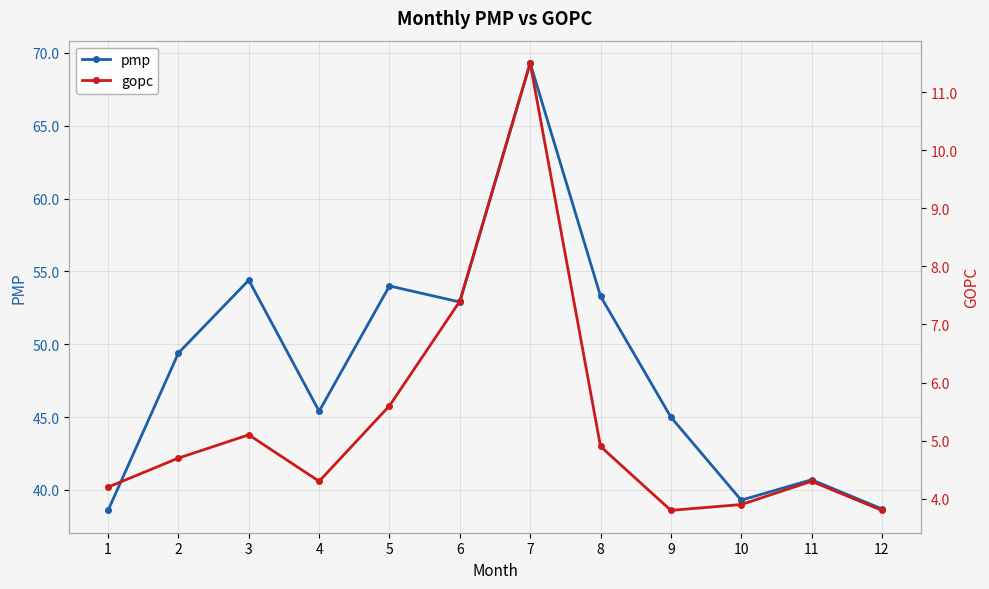

Count the number of categories in the chart.

12